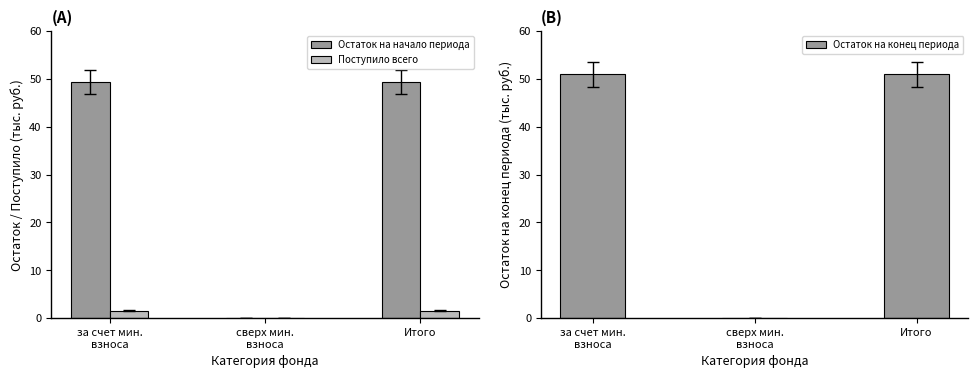

Which has a higher value, Итого or сверх мин.
взноса?

Итого